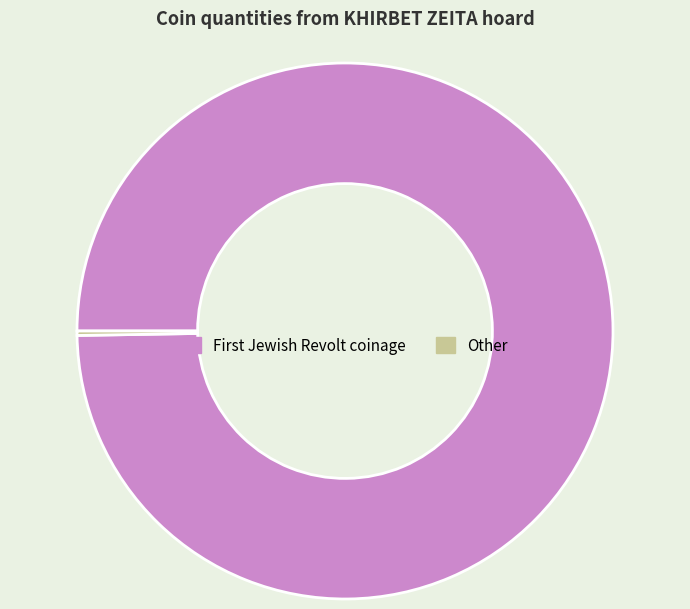

Is there any slice that represents more than half of the pie?

Yes